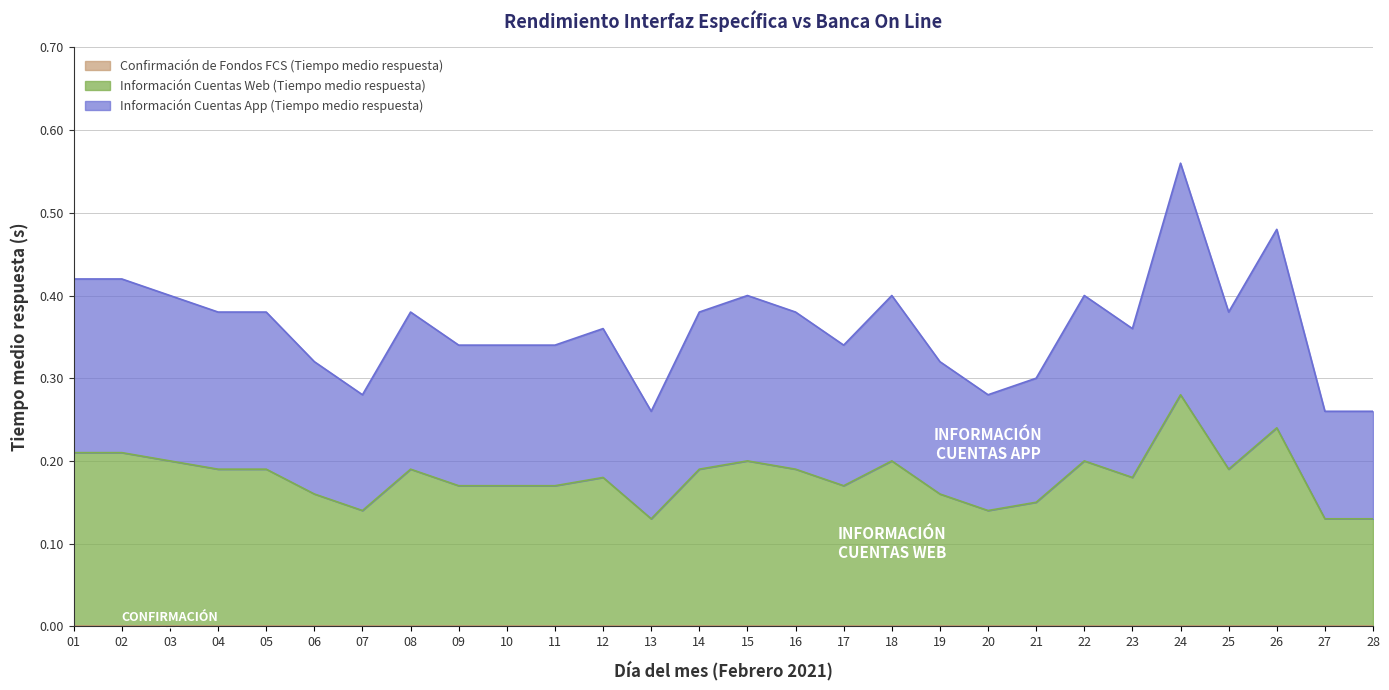

List the series in order of their peak value, highest first.

Información Cuentas App (Tiempo medio respuesta), Información Cuentas Web (Tiempo medio respuesta)